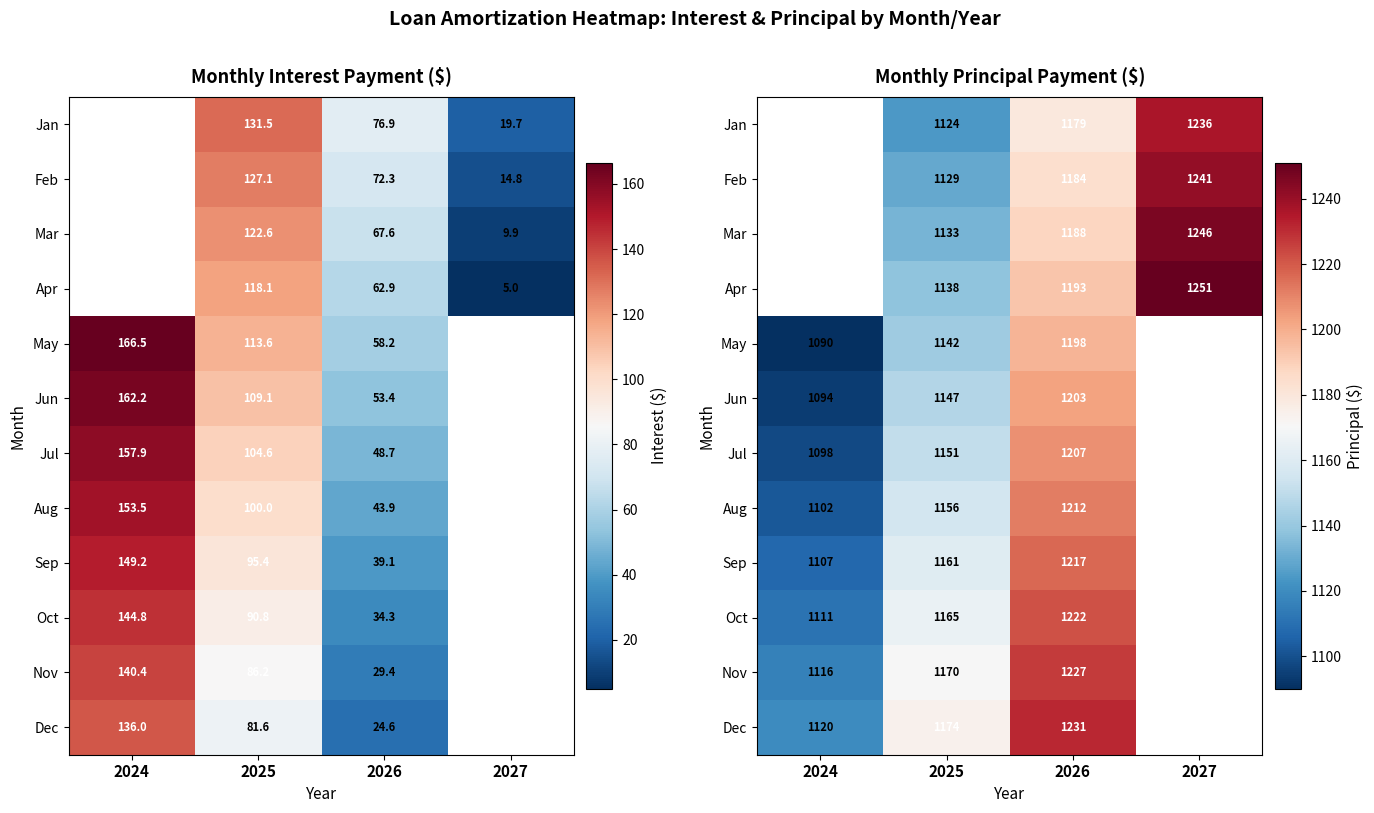

Which has a higher value, 2024 or 2025?

2025